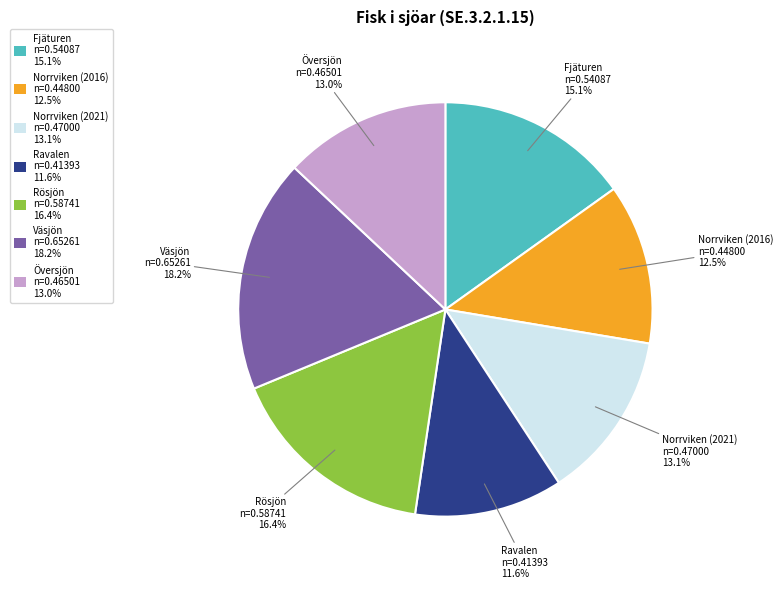

To the nearest percent, what portion does Översjön represent?

13%